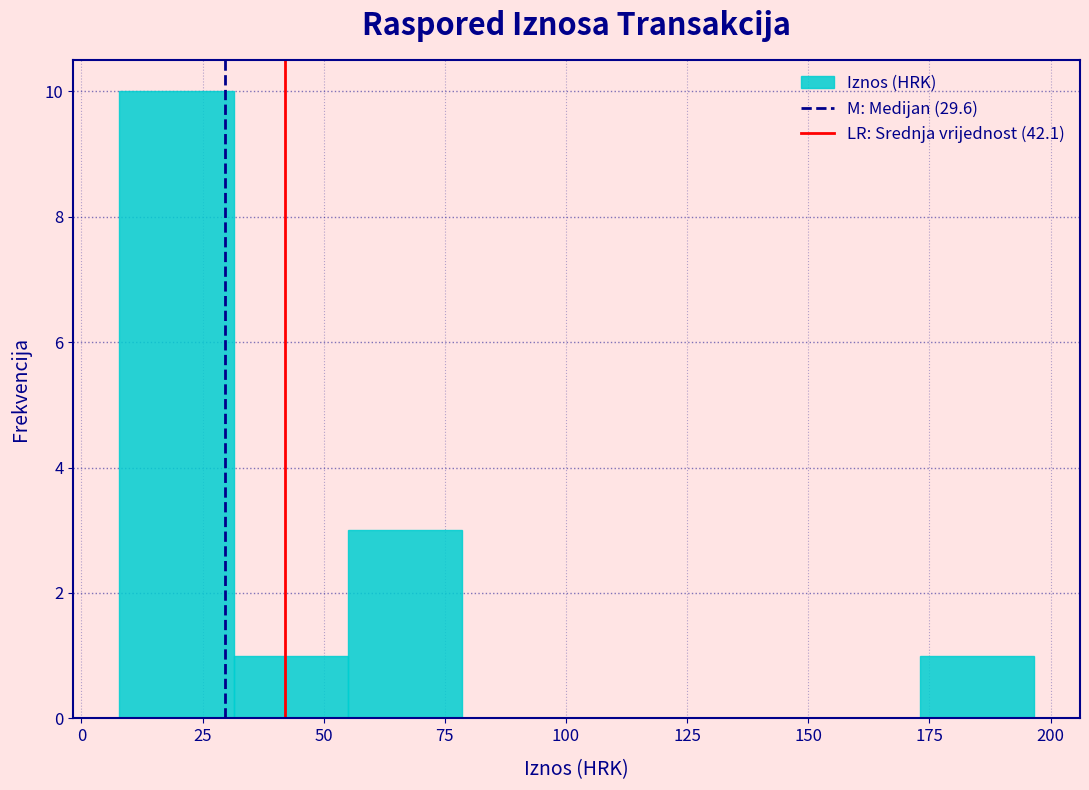

Reading left to right, list every bar in this chart as the range it spans on the x-axis followed by its height. Neither the bar edges nor the heights are printed on the chart, so give them approximately, as read against the axes.

10 to 30: 10
30 to 55: 1
55 to 80: 3
80 to 100: 0
100 to 125: 0
125 to 150: 0
150 to 175: 0
175 to 195: 1